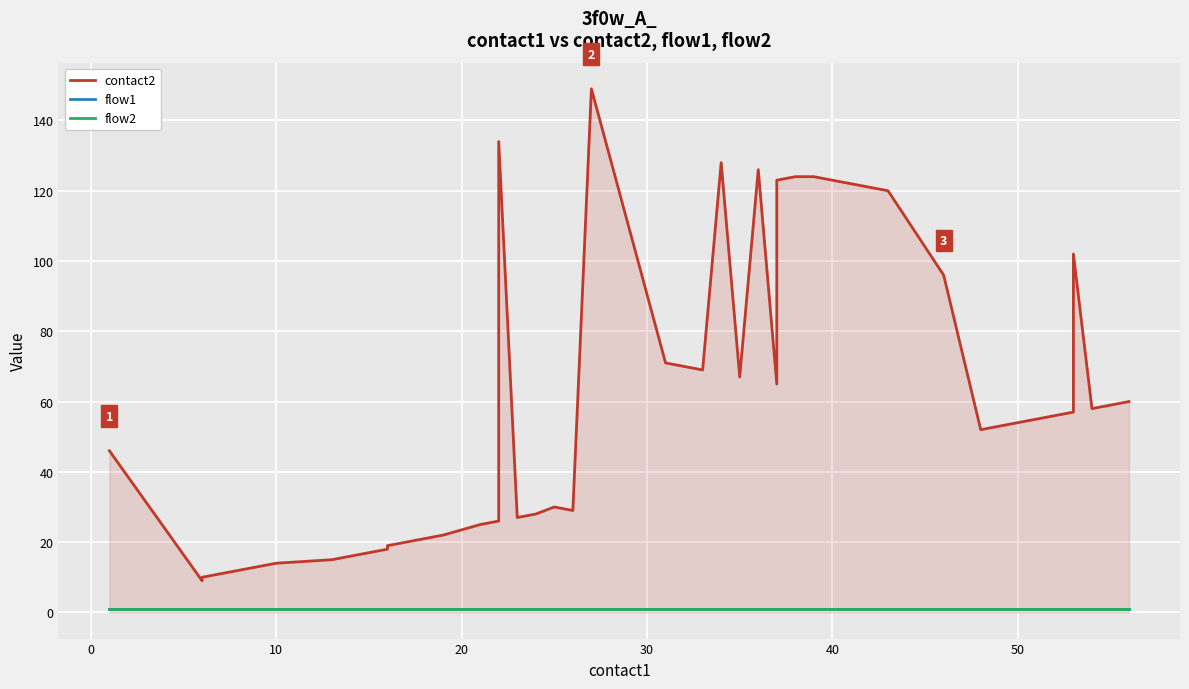

True or false: flow1 and flow2 cross at least once.

False